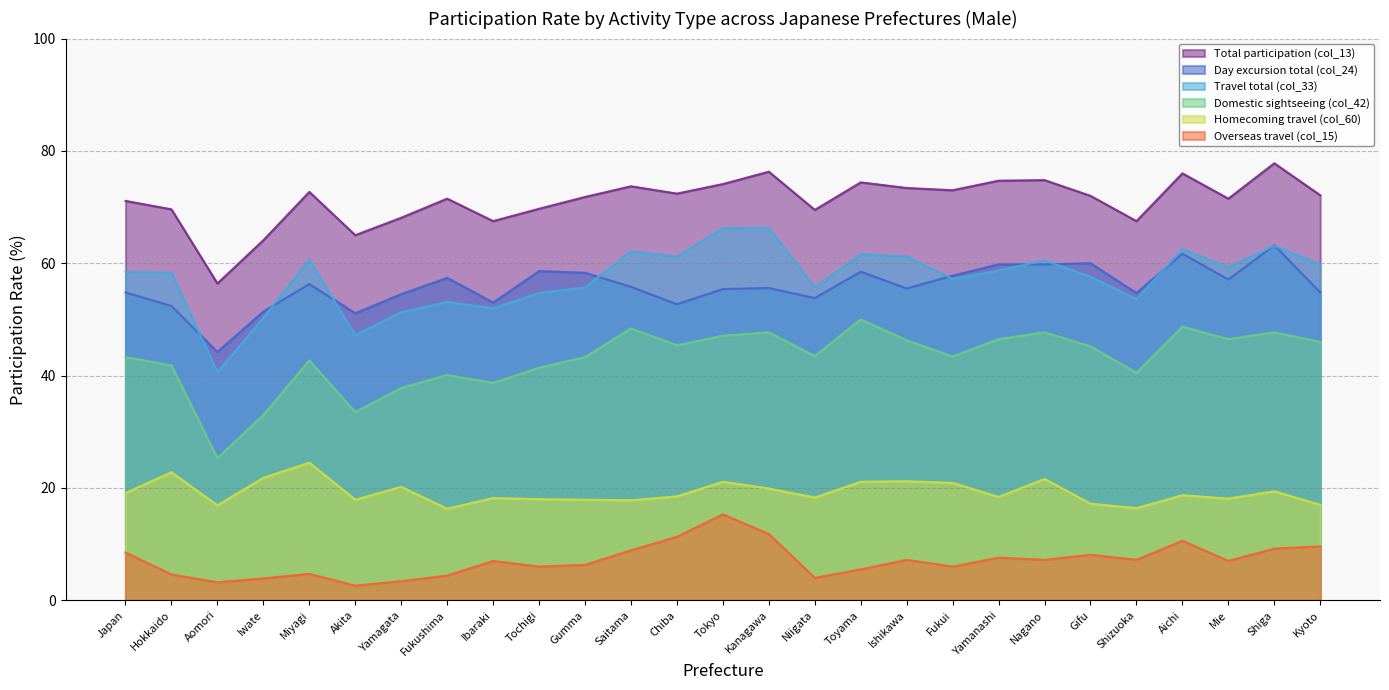

List the labels in order of Overseas travel (col_15) value, smallest first.

Akita, Aomori, Yamagata, Iwate, Niigata, Fukushima, Hokkaido, Miyagi, Toyama, Tochigi, Fukui, Gumma, Ibaraki, Mie, Ishikawa, Nagano, Shizuoka, Yamanashi, Gifu, Japan, Saitama, Shiga, Kyoto, Aichi, Chiba, Kanagawa, Tokyo